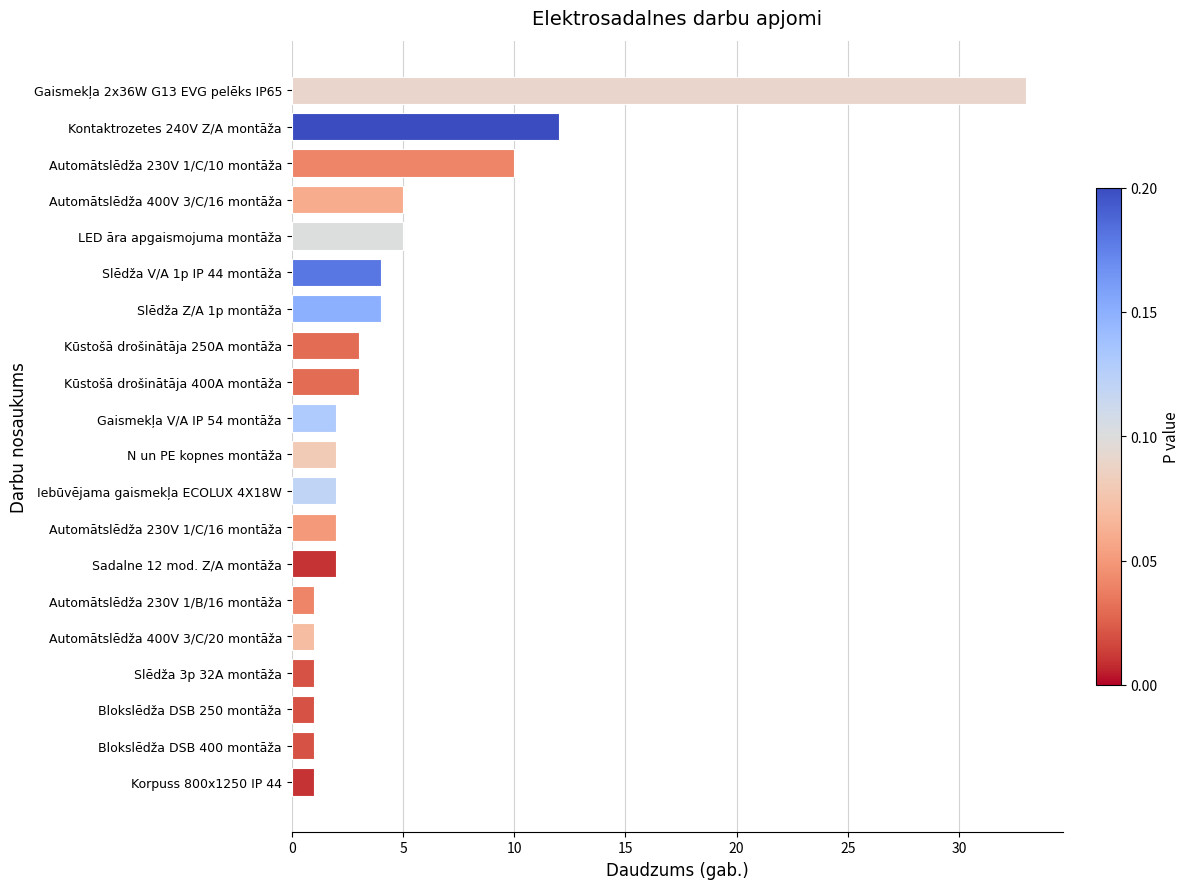

What is the maximum value shown in the chart?

33